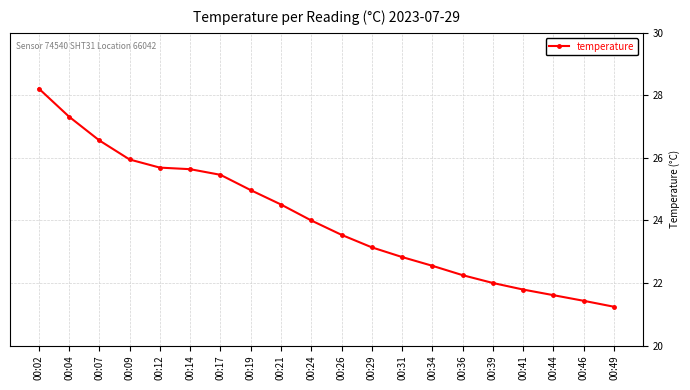

What is the value of the 9th point from the left?

24.5